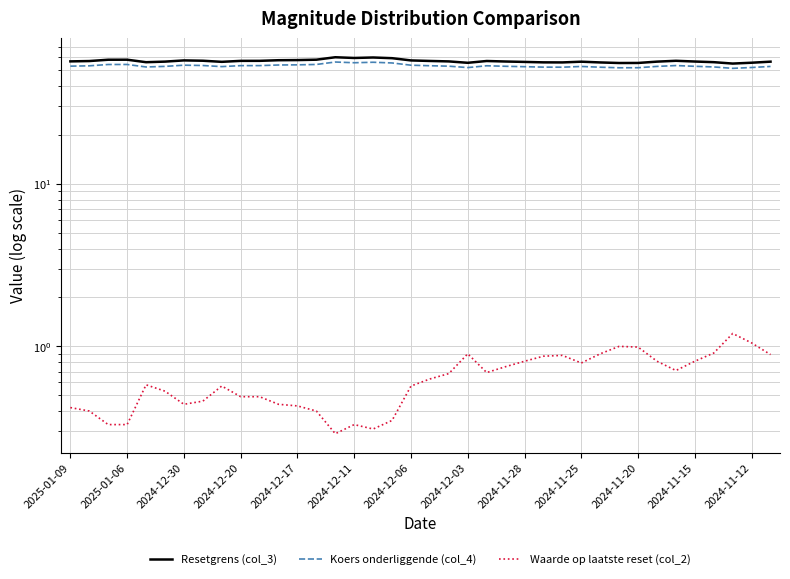

Reading left to right, list all the values displayed in this chart.

Resetgrens (col_3): 56.8	57.0	58.1	58.1	56.1	56.6	57.6	57.3	56.4	57.2	57.2	57.7	57.8	58.2	60.2	59.6	60.0	59.4	57.5	57.1	56.8	55.6	57.1	56.7	56.3	56.0	55.9	56.5	55.9	55.5	55.5	56.6	57.3	56.7	56.1	55.0	55.7	56.5
Koers onderliggende (col_4): 53.1	53.3	54.3	54.3	52.5	52.9	53.8	53.5	52.7	53.5	53.5	53.9	54.0	54.4	56.3	55.7	56.1	55.5	53.8	53.4	53.0	52.0	53.4	53.0	52.7	52.3	52.3	52.8	52.3	51.9	51.9	52.9	53.5	53.0	52.5	51.4	52.1	52.9
Waarde op laatste reset (col_2): 0.4	0.4	0.3	0.3	0.6	0.5	0.4	0.5	0.6	0.5	0.5	0.4	0.4	0.4	0.3	0.3	0.3	0.3	0.6	0.6	0.7	0.9	0.7	0.8	0.8	0.9	0.9	0.8	0.9	1.0	1.0	0.8	0.7	0.8	0.9	1.2	1.1	0.9